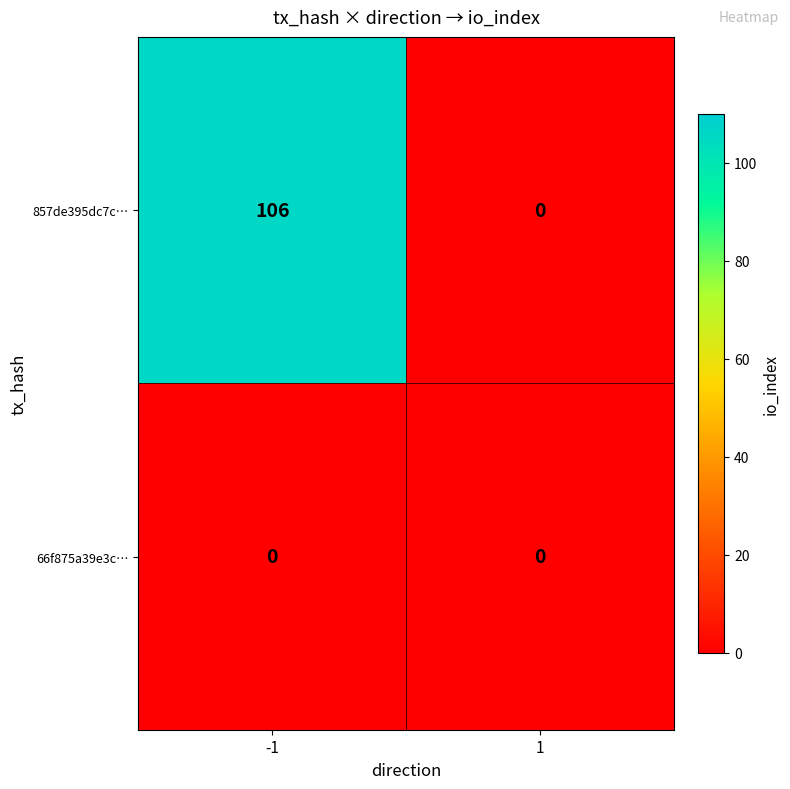

Between -1 and 1, which series saw the biggest shift?

857de395dc7c…